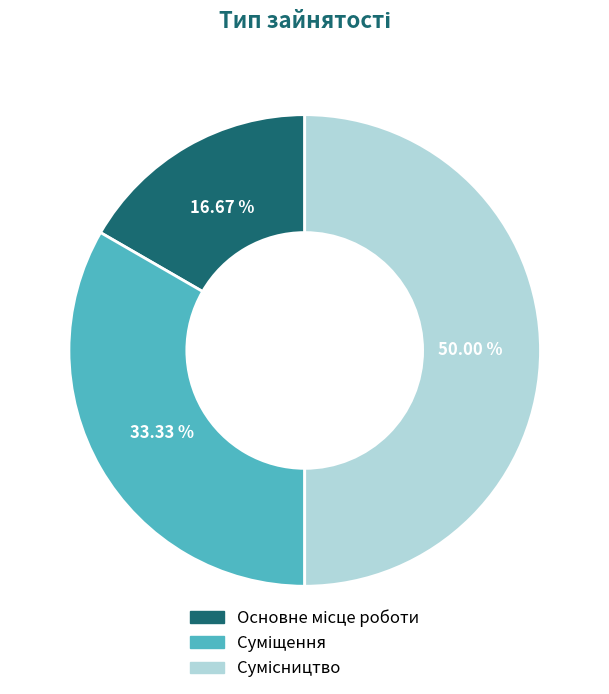

True or false: Основне місце роботи accounts for 9% of the total.

False